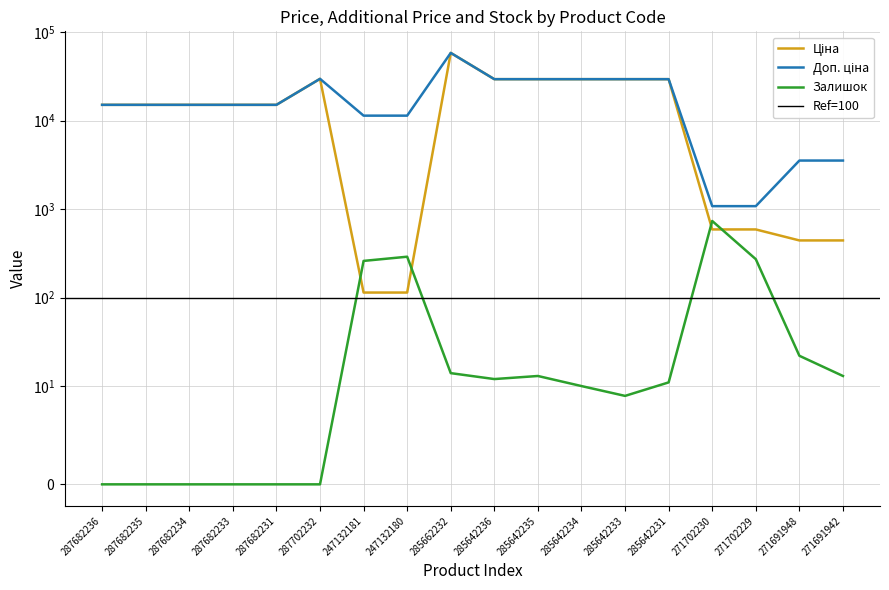

The value of Доп. ціна at 285642231 is 29491.5. True or false?

True